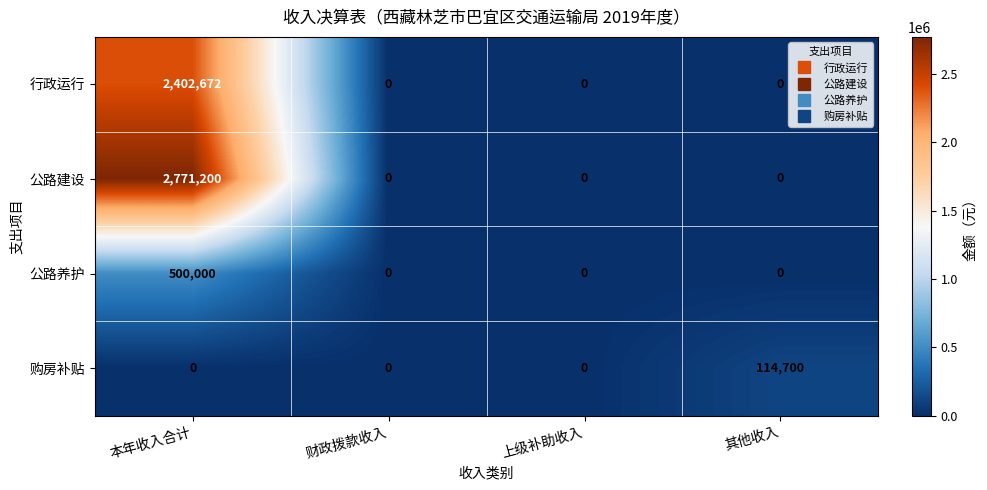

Reading left to right, list all the values displayed in this chart.

行政运行: 本年收入合计=2402672	财政拨款收入=0	上级补助收入=0	其他收入=0
公路建设: 本年收入合计=2771200	财政拨款收入=0	上级补助收入=0	其他收入=0
公路养护: 本年收入合计=500000	财政拨款收入=0	上级补助收入=0	其他收入=0
购房补贴: 本年收入合计=0	财政拨款收入=0	上级补助收入=0	其他收入=114700